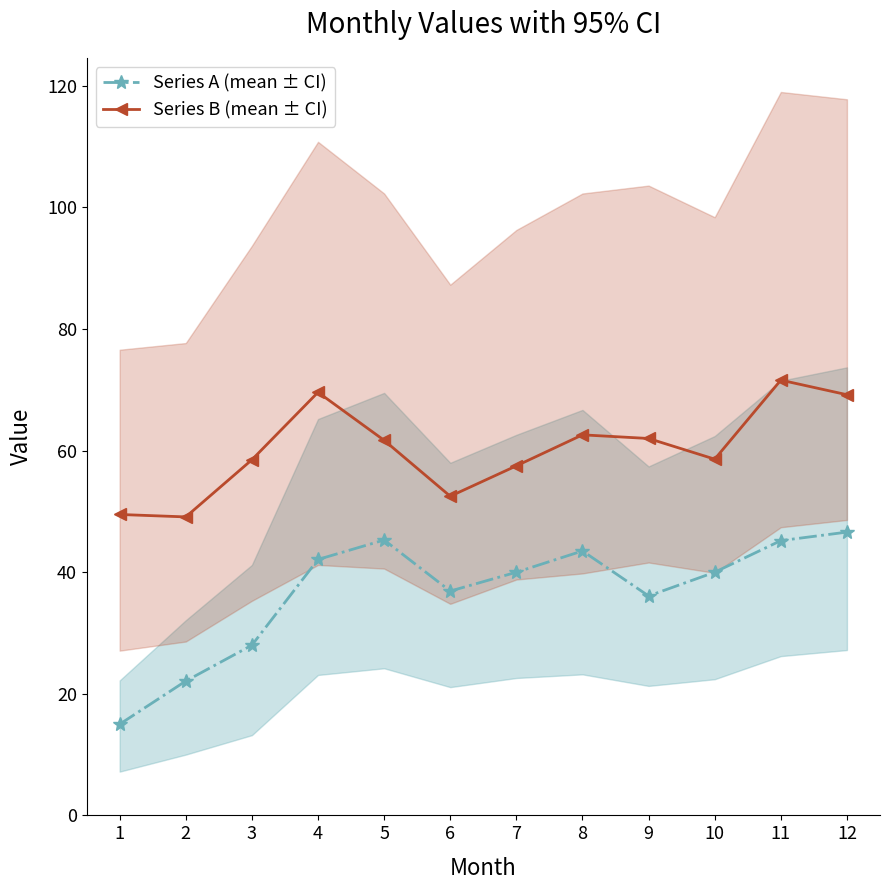

Does the chart have visible grid lines?

No